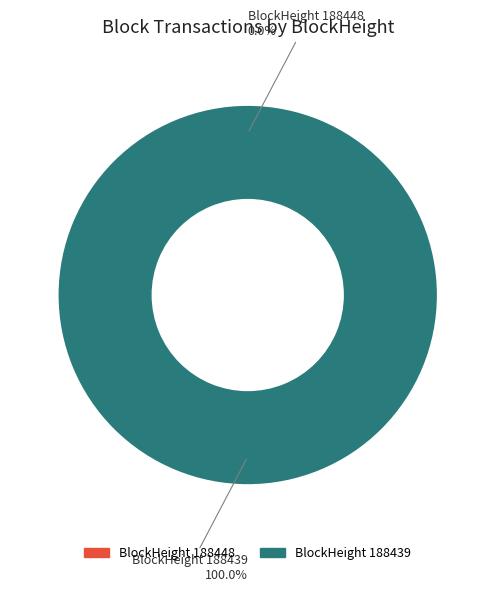

Which slice represents more than half of the pie?

188439